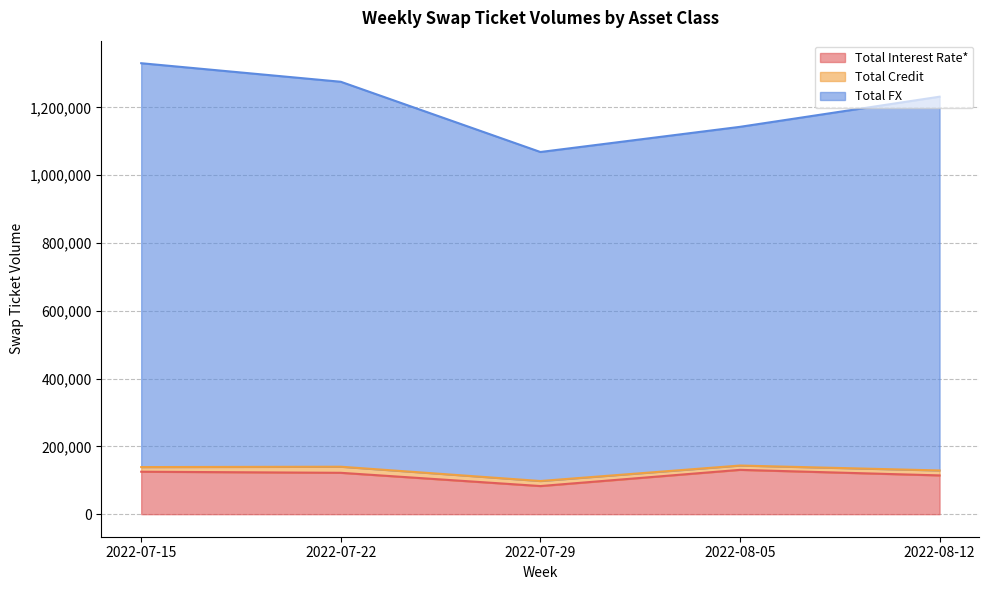

Read the Total Interest Rate* value at 2022-08-12.

114360